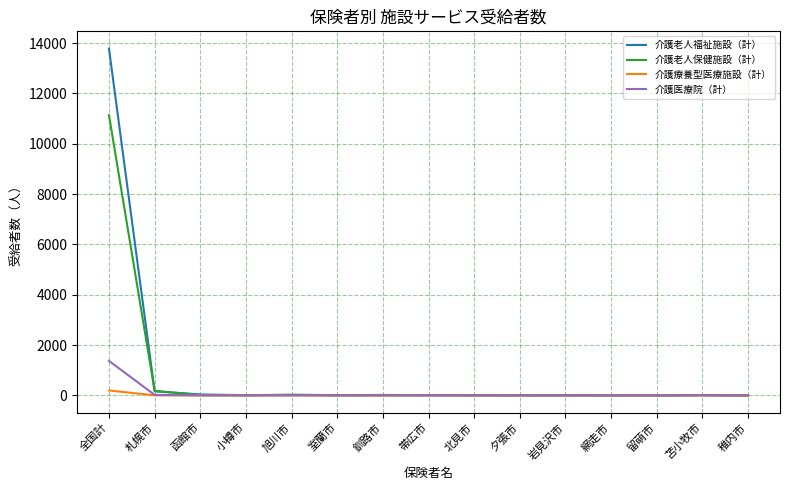

What is the highest value of the 介護老人保健施設（計） series?

11135